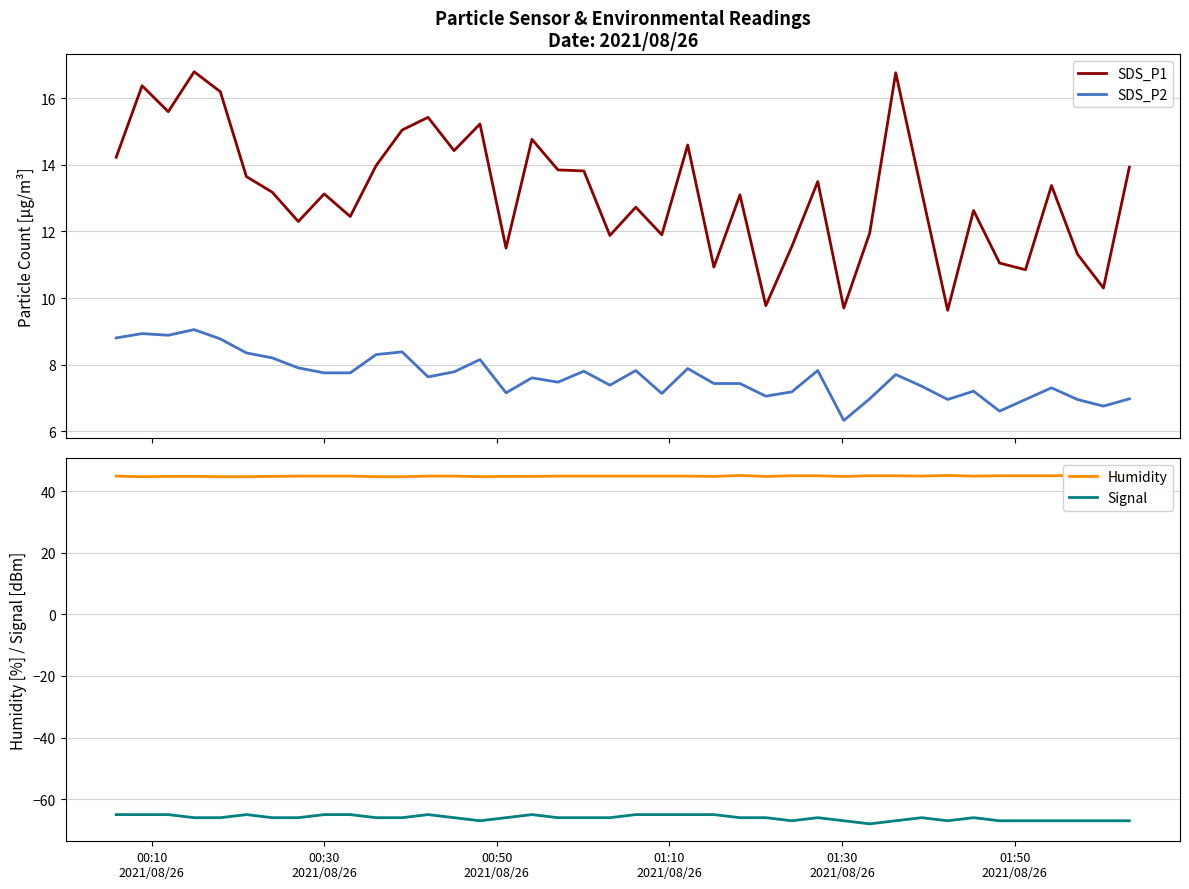

True or false: SDS_P2 and SDS_P1 intersect in this chart.

False